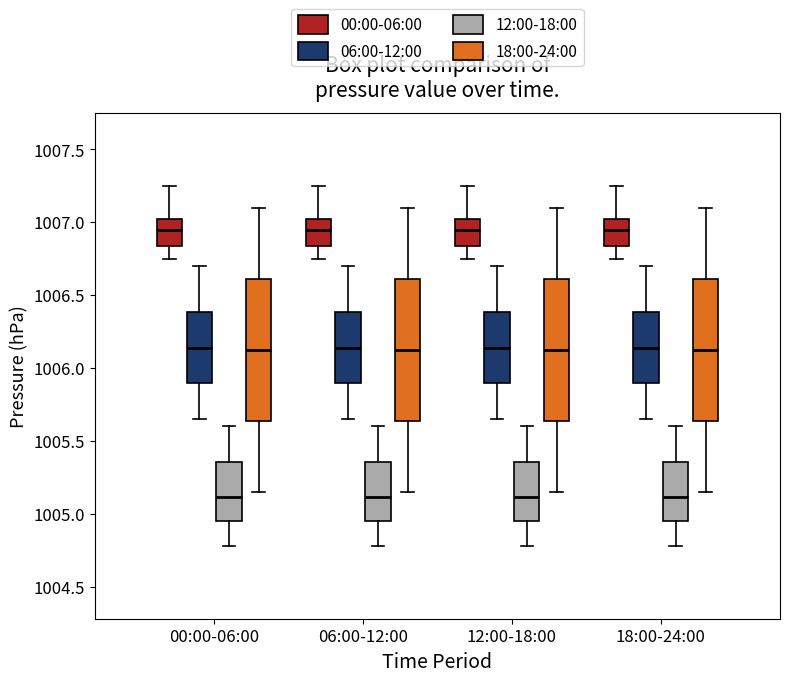

Reading left to right, read every box against the y-axis: the position of its median line, the range the box covers, and the ends of its whiskers. The values are not printed on the chart, so give them approximately, as read against the axis.

00:00-06:00 (00:00-06:00): median 1006.95, box 1006.85 to 1007.05, whiskers 1006.75 to 1007.25
00:00-06:00 (06:00-12:00): median 1006.15, box 1005.90 to 1006.40, whiskers 1005.65 to 1006.70
00:00-06:00 (12:00-18:00): median 1005.10, box 1004.95 to 1005.35, whiskers 1004.80 to 1005.60
00:00-06:00 (18:00-24:00): median 1006.15, box 1005.65 to 1006.60, whiskers 1005.15 to 1007.10
06:00-12:00 (00:00-06:00): median 1006.95, box 1006.85 to 1007.05, whiskers 1006.75 to 1007.25
06:00-12:00 (06:00-12:00): median 1006.15, box 1005.90 to 1006.40, whiskers 1005.65 to 1006.70
06:00-12:00 (12:00-18:00): median 1005.10, box 1004.95 to 1005.35, whiskers 1004.80 to 1005.60
06:00-12:00 (18:00-24:00): median 1006.15, box 1005.65 to 1006.60, whiskers 1005.15 to 1007.10
12:00-18:00 (00:00-06:00): median 1006.95, box 1006.85 to 1007.05, whiskers 1006.75 to 1007.25
12:00-18:00 (06:00-12:00): median 1006.15, box 1005.90 to 1006.40, whiskers 1005.65 to 1006.70
12:00-18:00 (12:00-18:00): median 1005.10, box 1004.95 to 1005.35, whiskers 1004.80 to 1005.60
12:00-18:00 (18:00-24:00): median 1006.15, box 1005.65 to 1006.60, whiskers 1005.15 to 1007.10
18:00-24:00 (00:00-06:00): median 1006.95, box 1006.85 to 1007.05, whiskers 1006.75 to 1007.25
18:00-24:00 (06:00-12:00): median 1006.15, box 1005.90 to 1006.40, whiskers 1005.65 to 1006.70
18:00-24:00 (12:00-18:00): median 1005.10, box 1004.95 to 1005.35, whiskers 1004.80 to 1005.60
18:00-24:00 (18:00-24:00): median 1006.15, box 1005.65 to 1006.60, whiskers 1005.15 to 1007.10